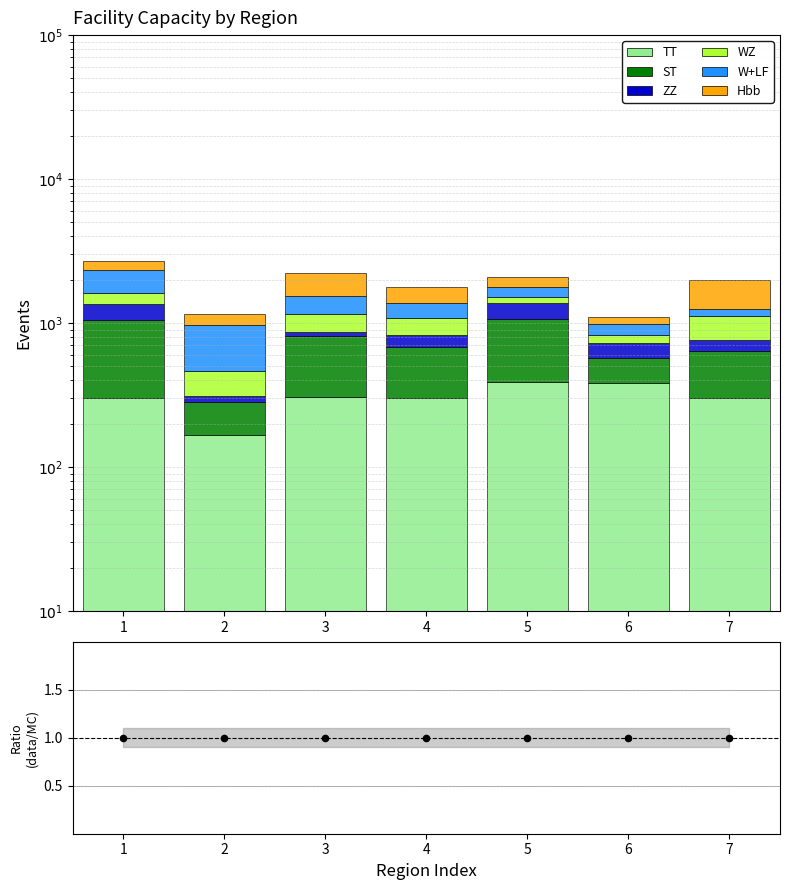

What is the total value across all series at 1?

2680